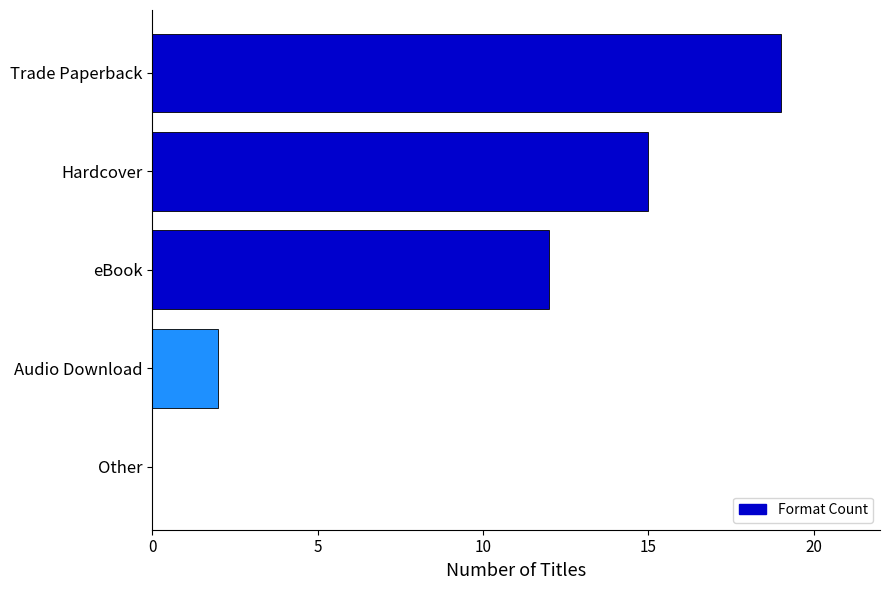

Approximately how many times larger is the value at eBook compared to Trade Paperback?

0.6